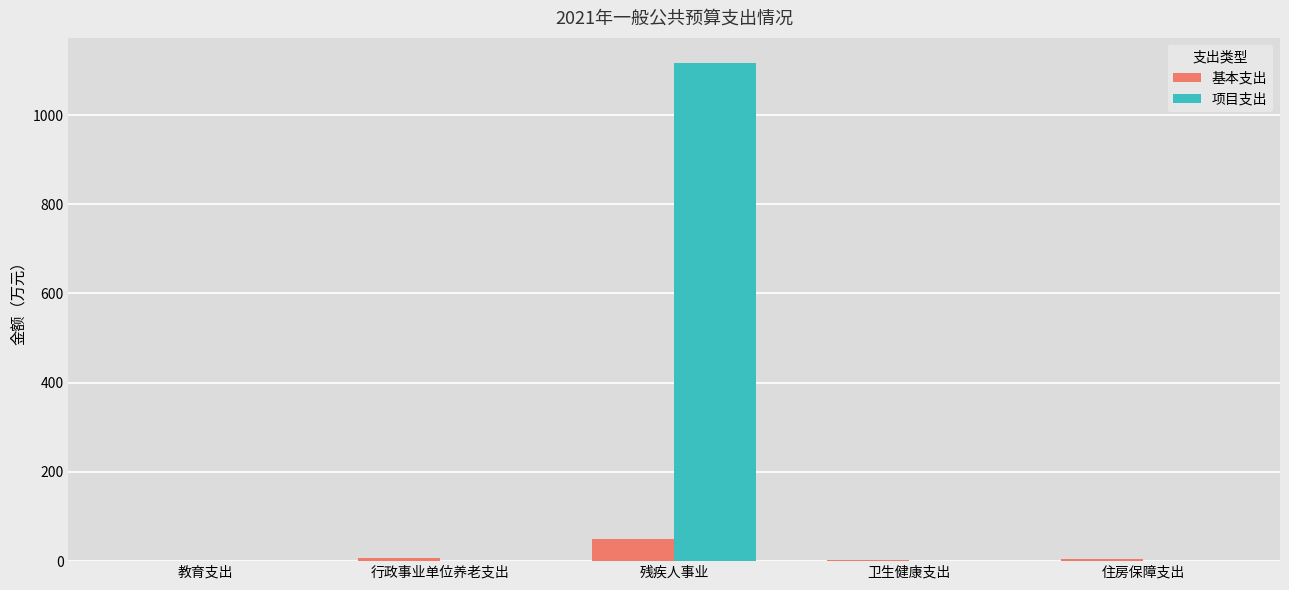

Between 残疾人事业 and 卫生健康支出, which series saw the biggest shift?

项目支出